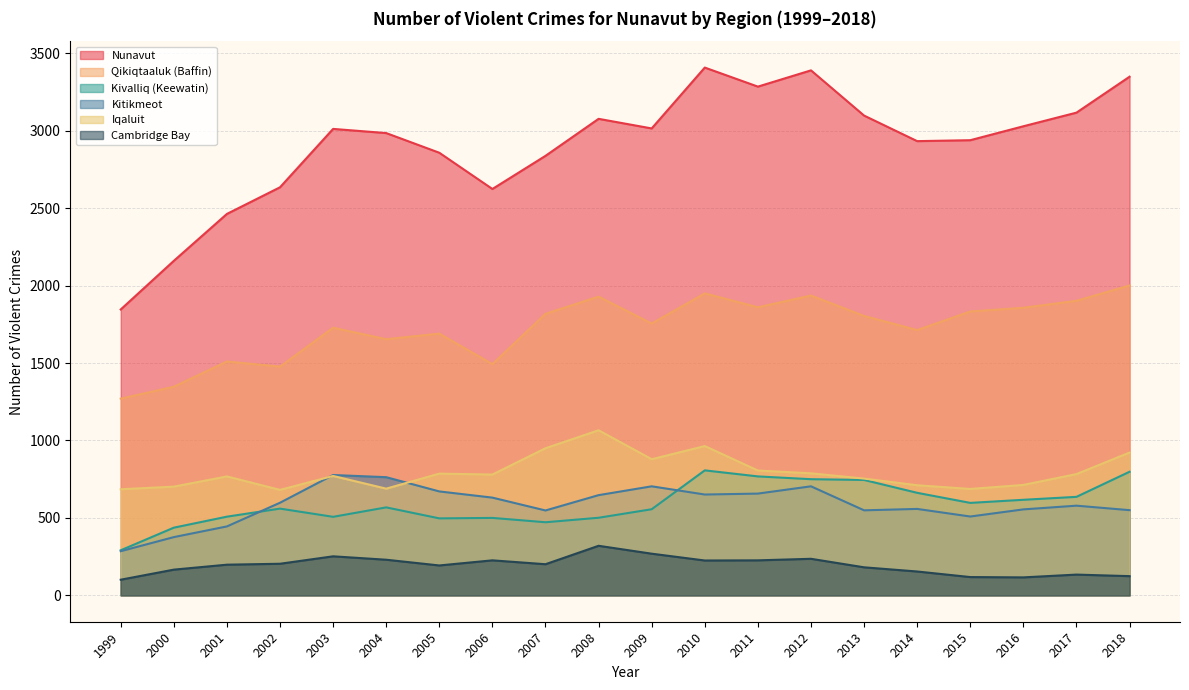

At which label does Qikiqtaaluk (Baffin) first exceed 1804?

2007